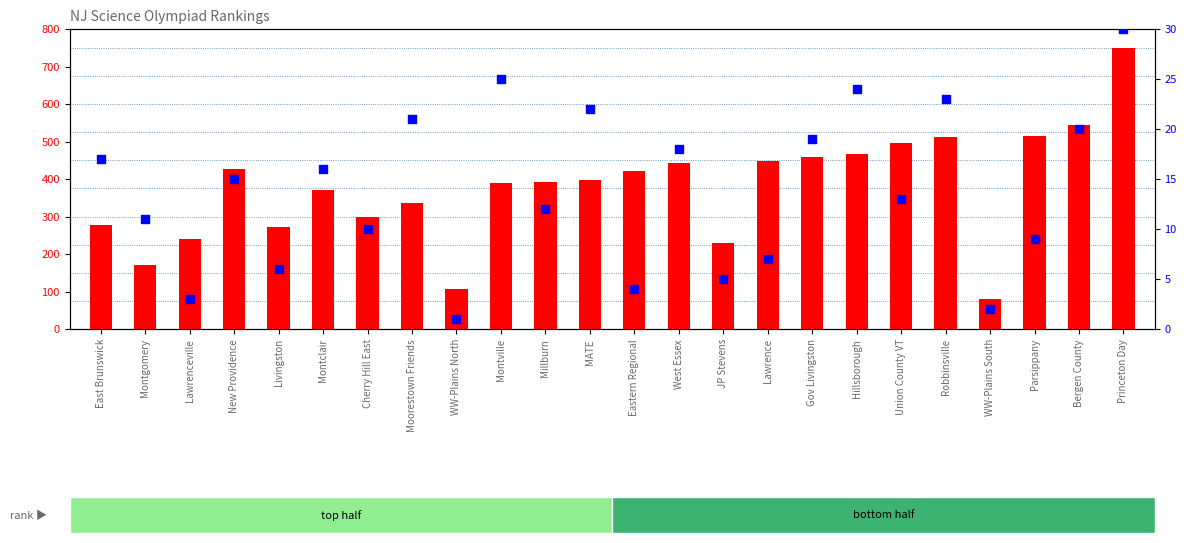

Which series reaches the maximum Y coordinate?

total score